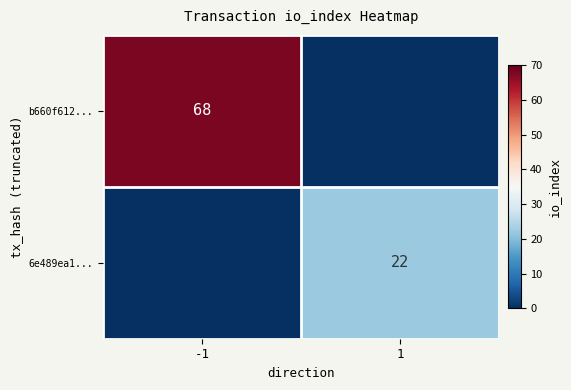

The value of 6e489ea1... at 1 is 22. True or false?

True